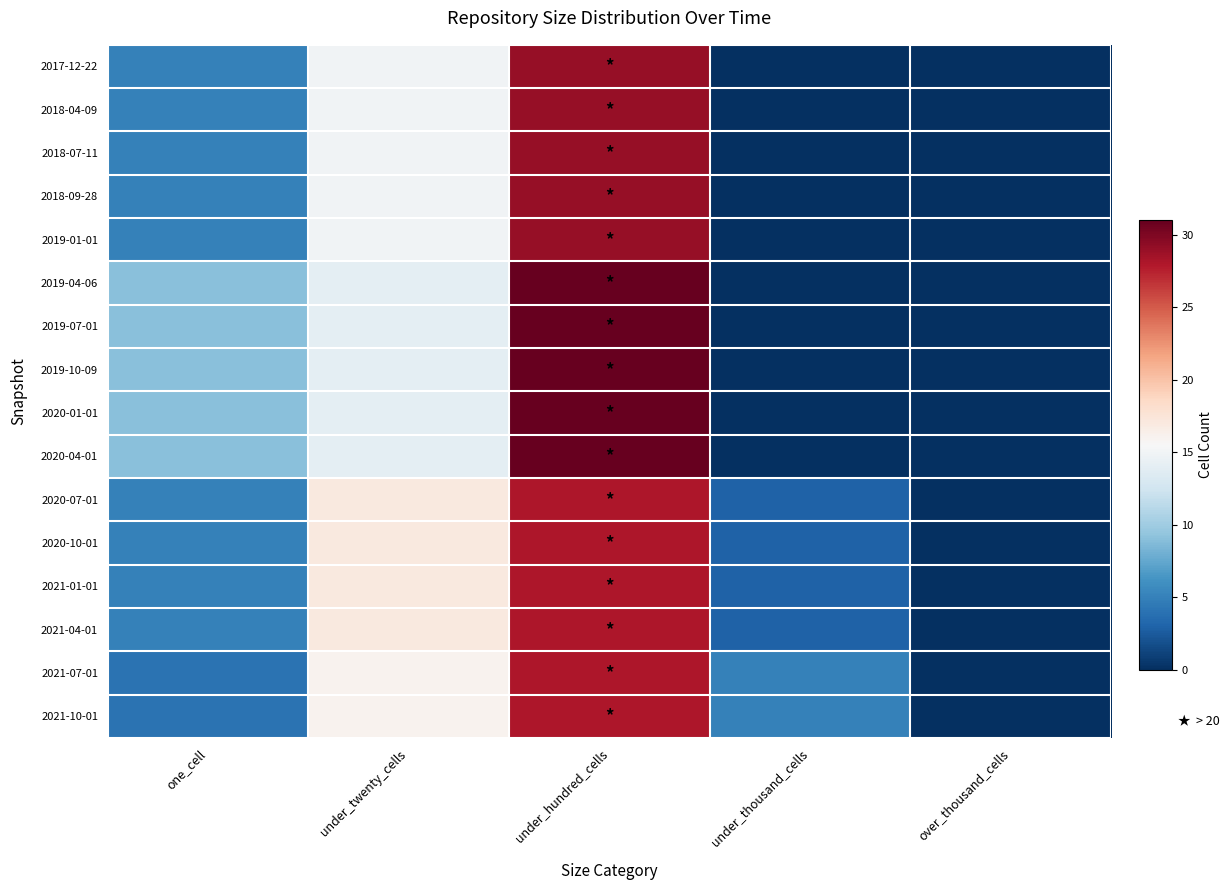

What is the total value across all series at one_cell?

98